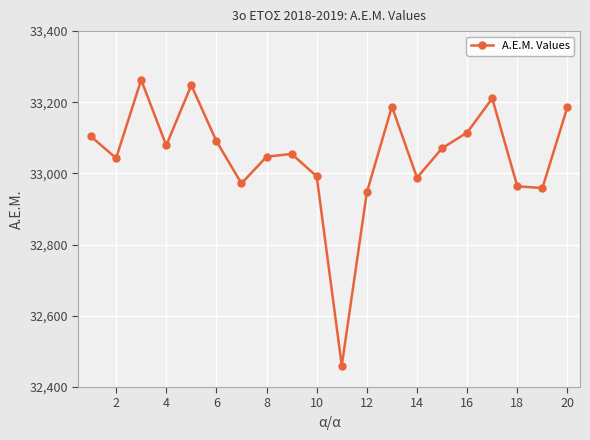

Does the chart display data point markers on the line(s)?

Yes